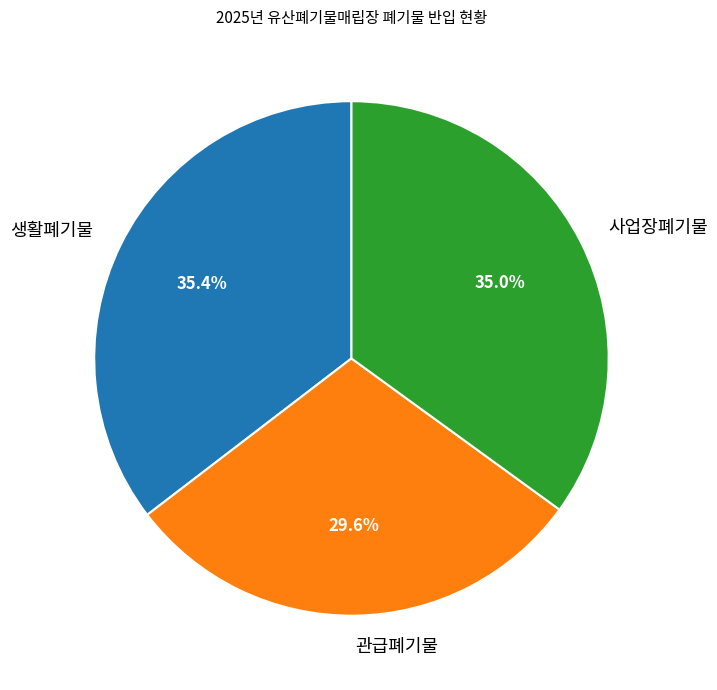

To the nearest percent, what percentage of the pie is 생활폐기물?

35%